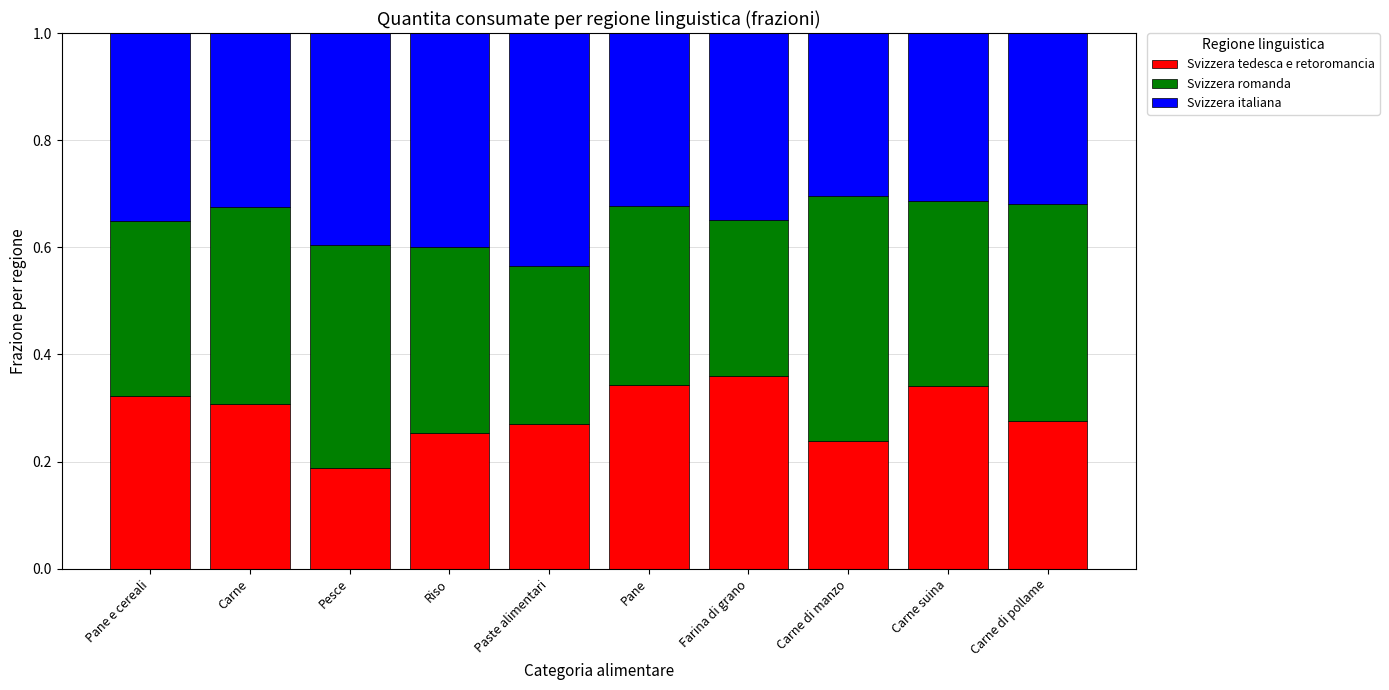

What is the total value across all series at Carne di pollame?

1.0